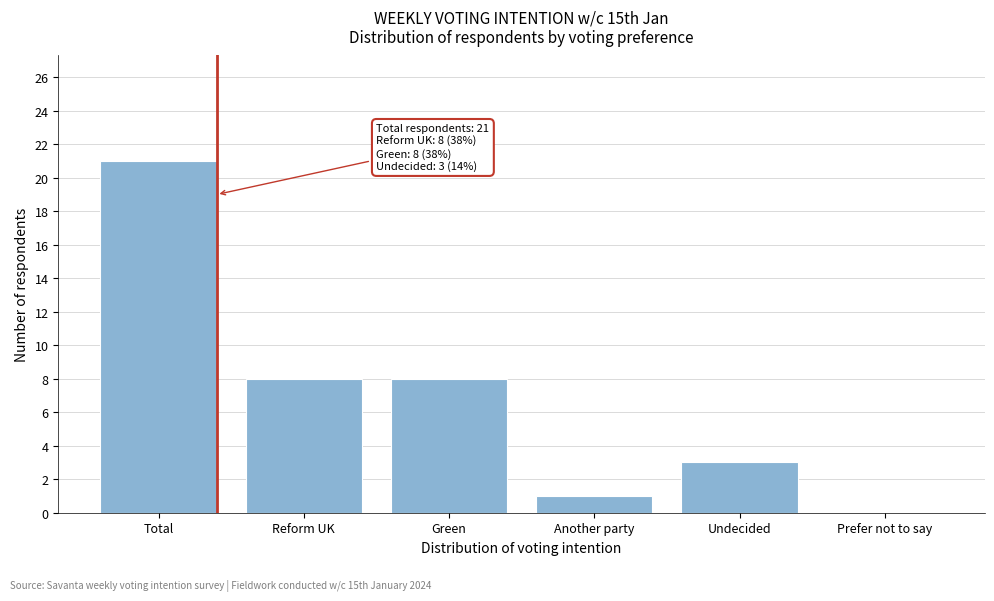

Reading right to left, what are all the values shown in this chart?

Prefer not to say=0	Undecided=3	Another party=1	Green=8	Reform UK=8	Total=21